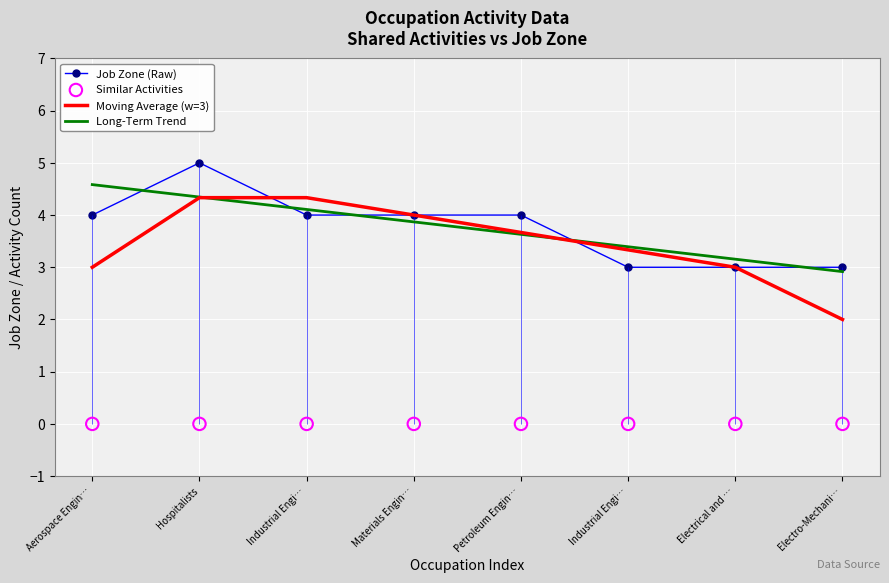

At which category is the sum across all series the highest?

Hospitalists